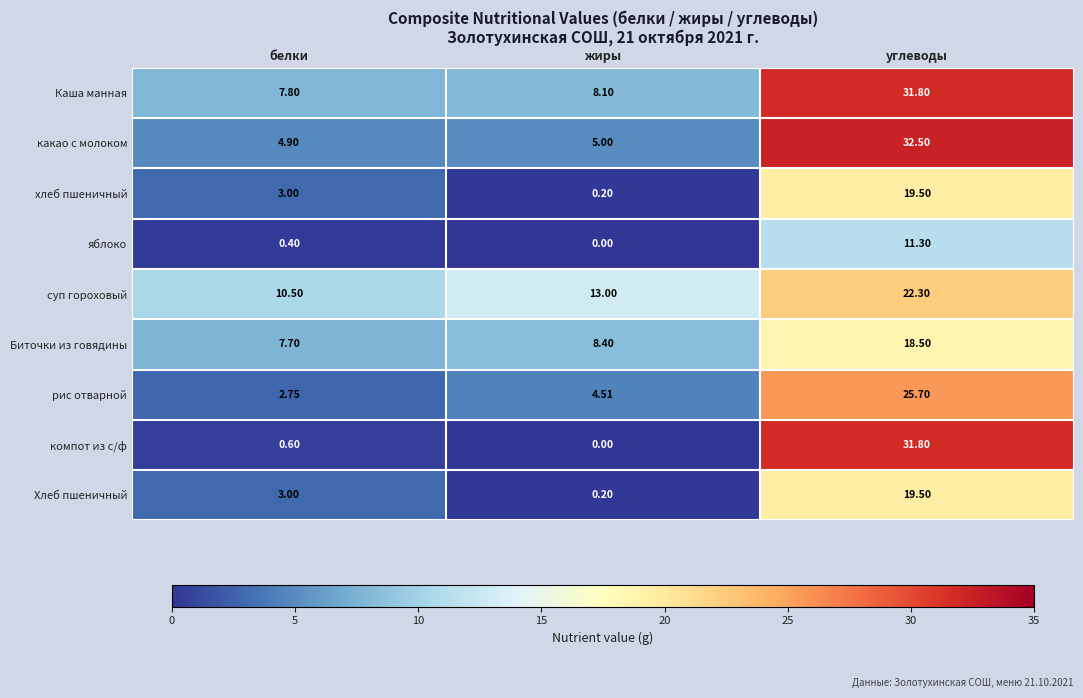

Which series changed the most between белки and углеводы?

компот из с/ф